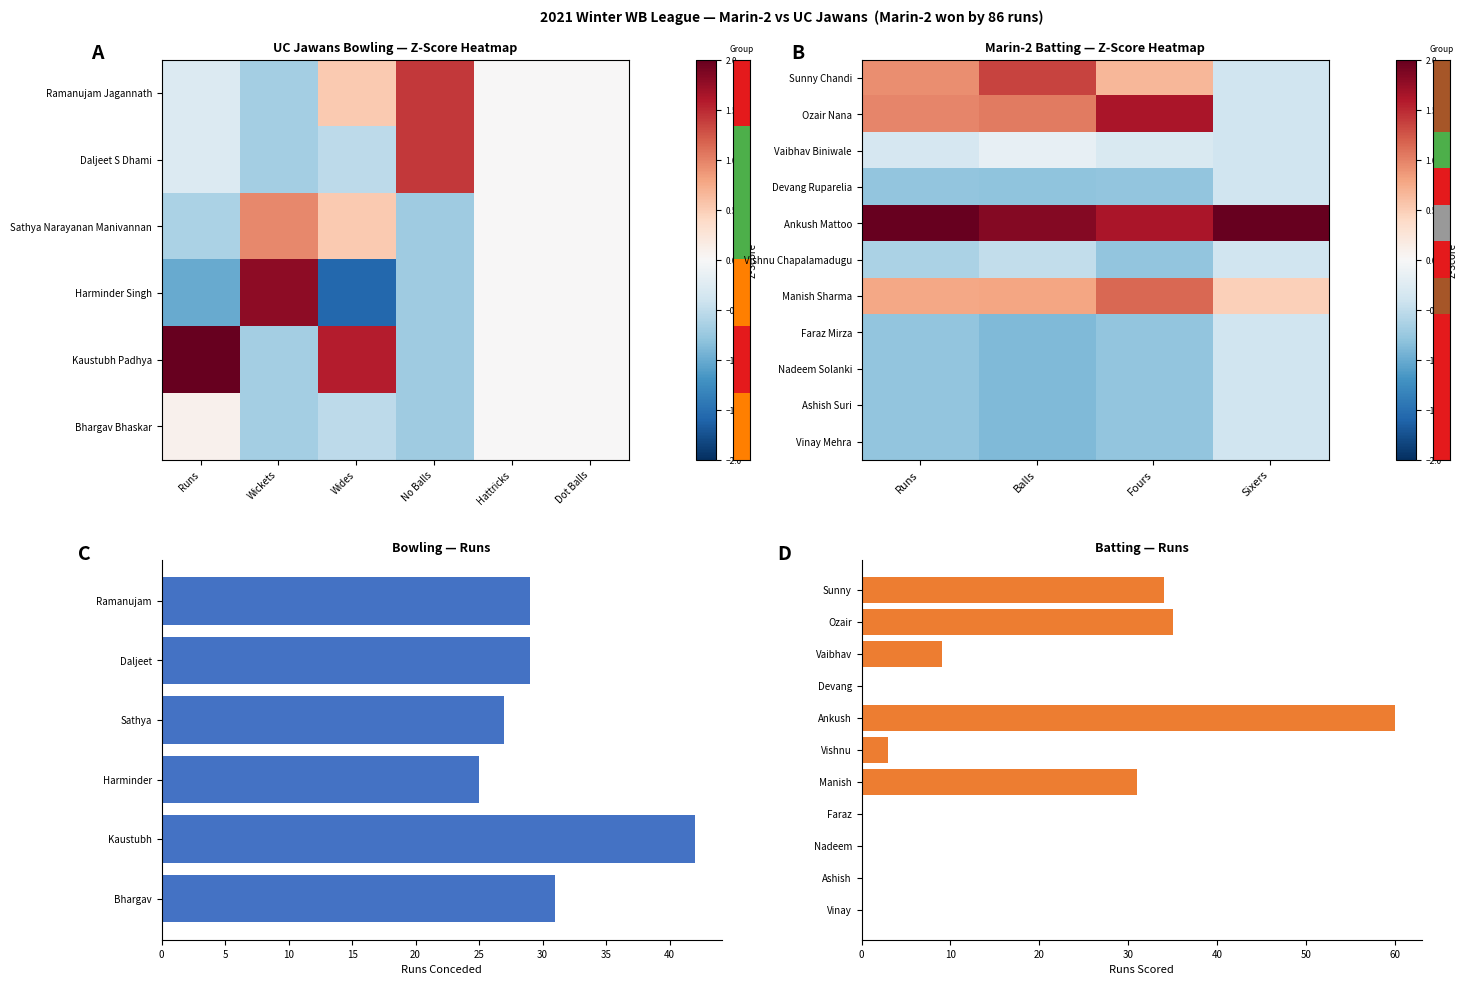

Is it true that Devang Ruparelia equals -0.1 at Sixers?

False